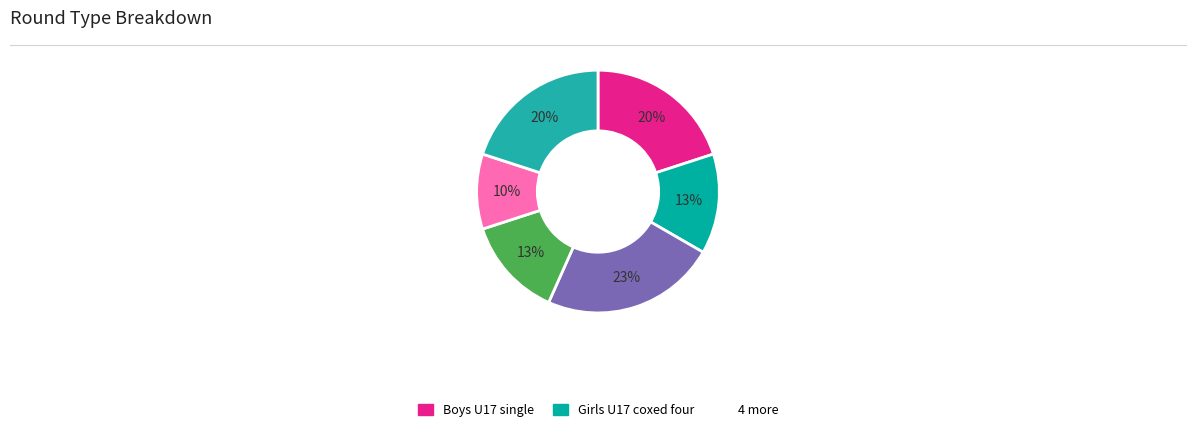

Count the number of slices in the pie.

6